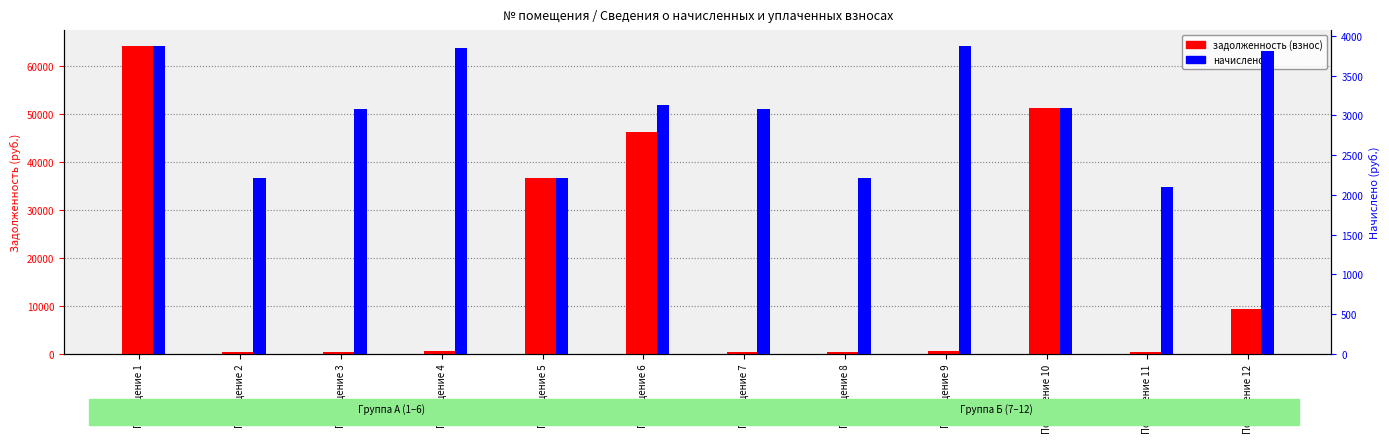

What is the value of the начислено bar at the 10th from the left?

3090.3